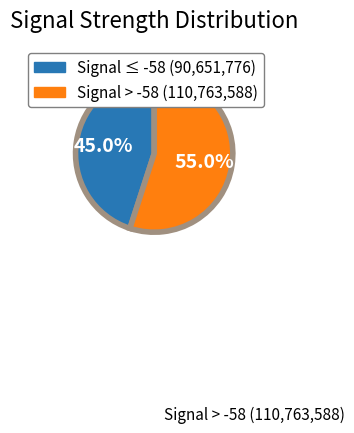

Is the sum of Signal > -58 (110,763,588) and Signal ≤ -58 (90,651,776) greater than half?

Yes